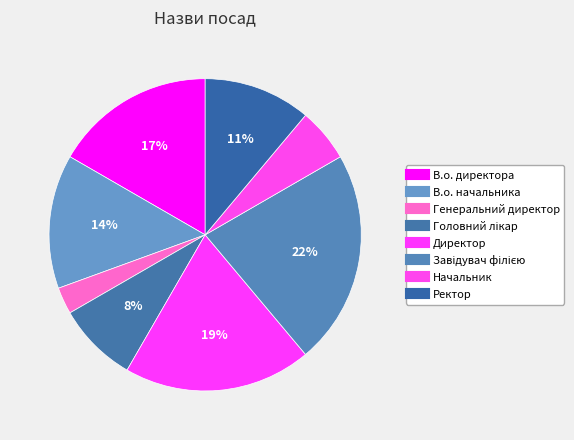

Rank the categories by value from lowest to highest.

Генеральний директор, Начальник, Головний лікар, Ректор, В.о. начальника, В.о. директора, Директор, Завідувач філією